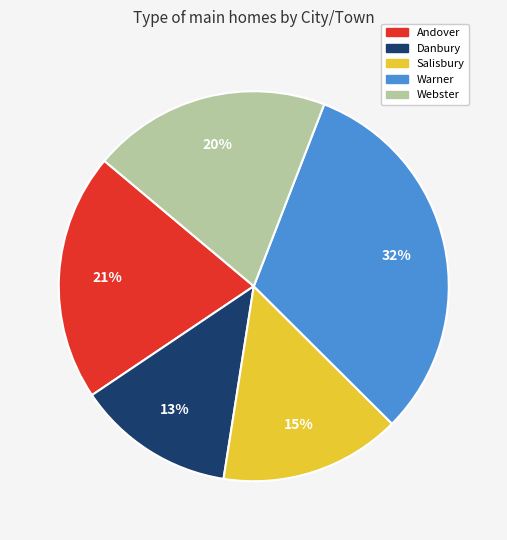

Count the number of slices in the pie.

5